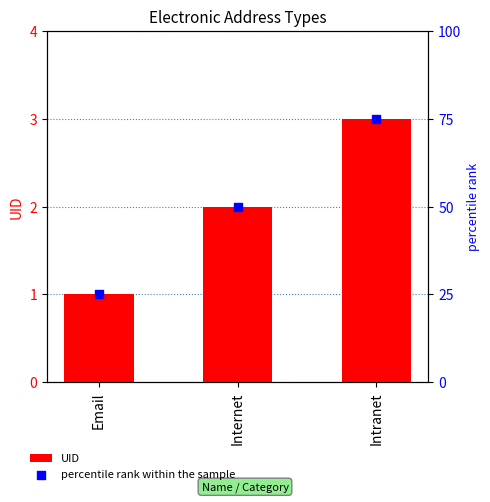

Which series has the largest Y range (max minus min)?

percentile rank within the sample